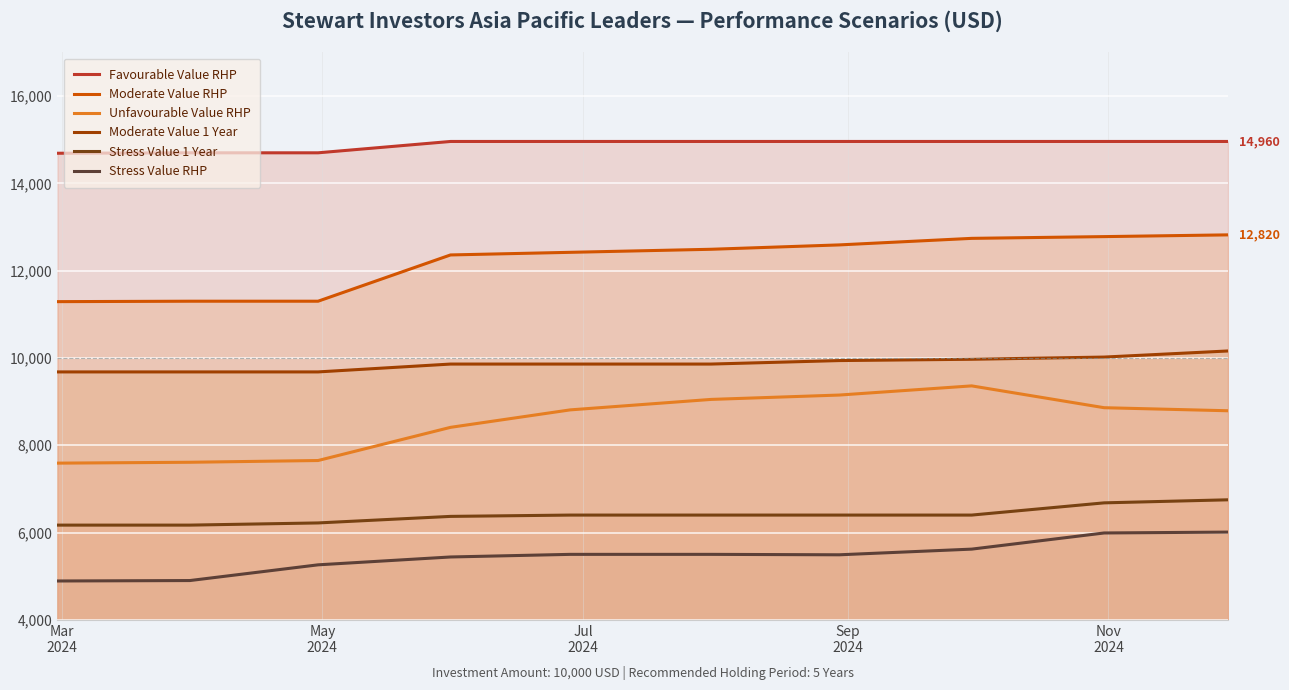

At how many categories does at least one series exceed 9677?

10